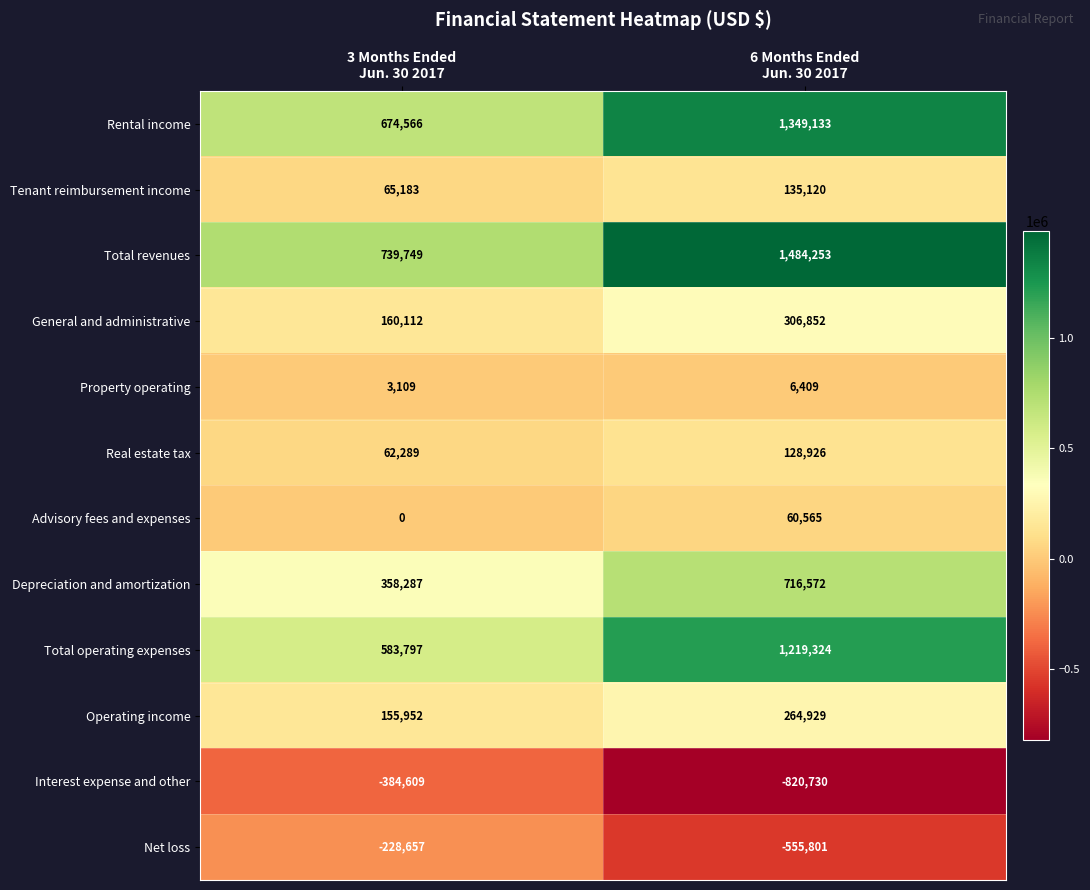

Which series has the largest range (max minus min)?

Total revenues